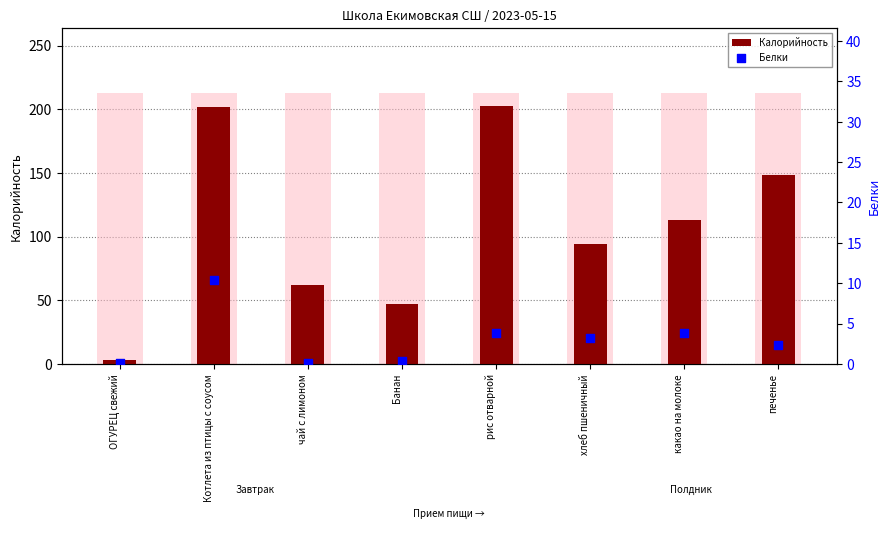

At how many categories does at least one series exceed 137?

3